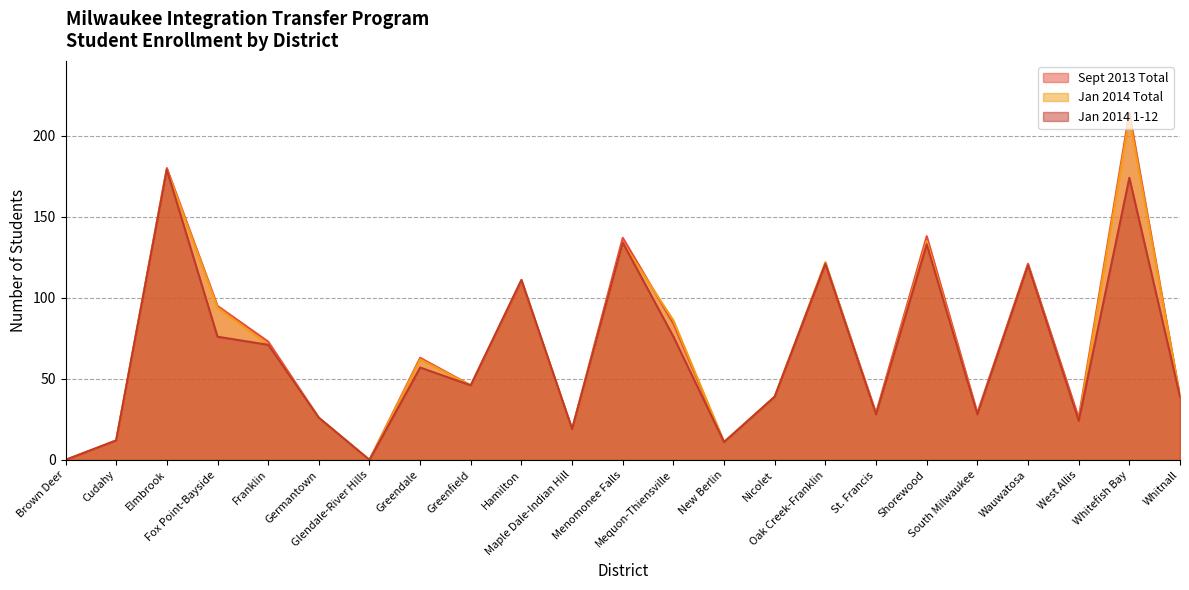

True or false: Jan 2014 1-12 and Jan 2014 Total intersect in this chart.

False